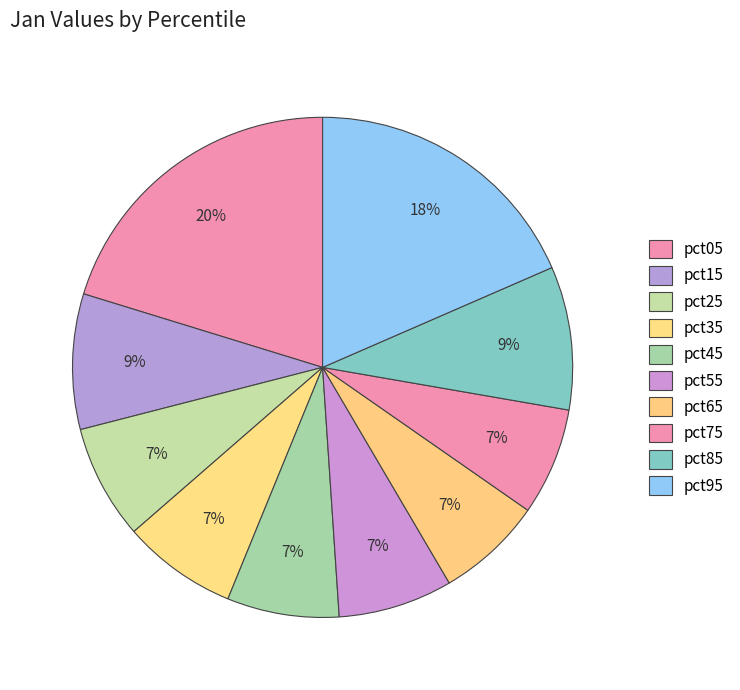

To the nearest percent, what is the difference between the largest and smallest slice percentages?

13%